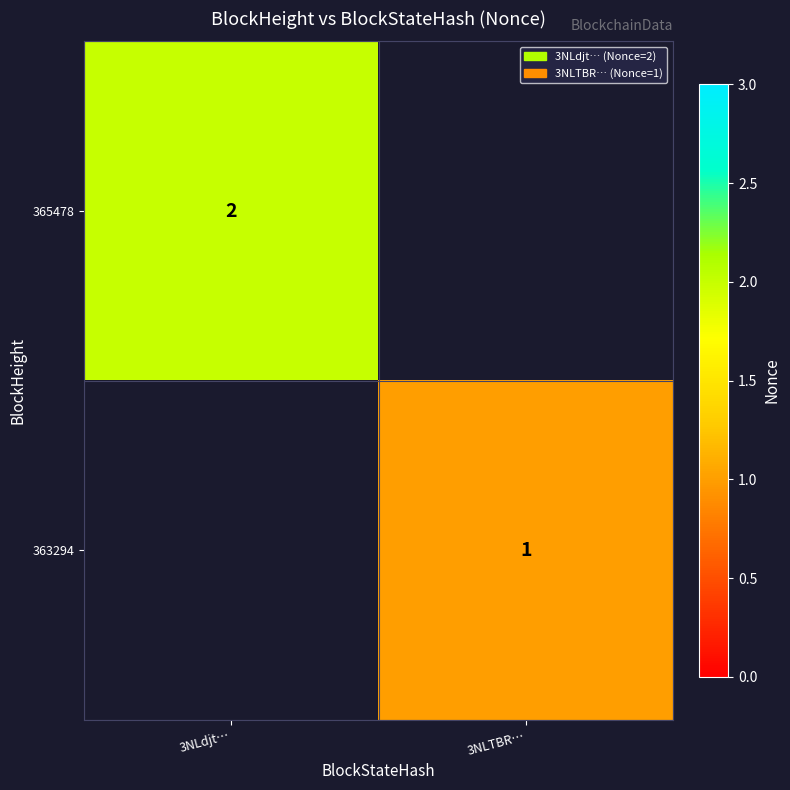

Is it true that 365478 equals 3 at 3NLdjt…?

False